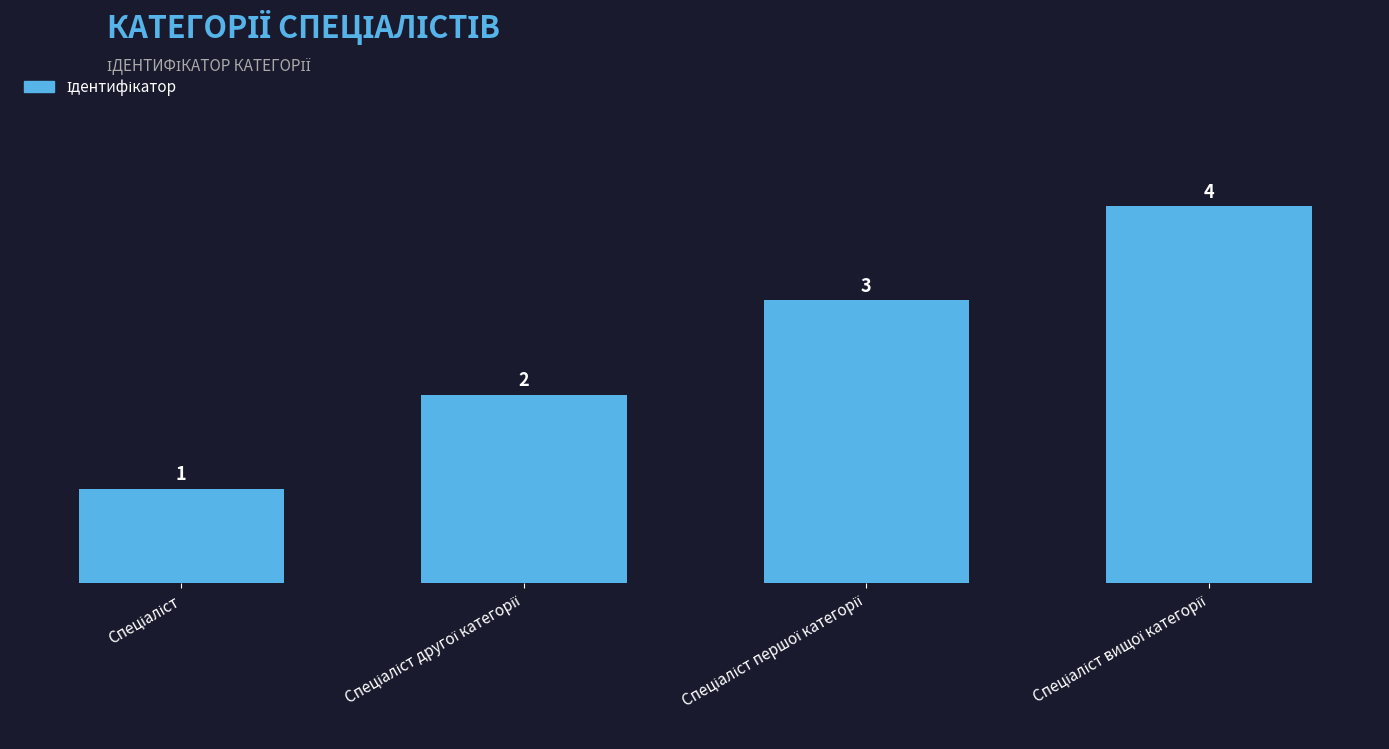

What is the difference between the maximum and minimum values?

3